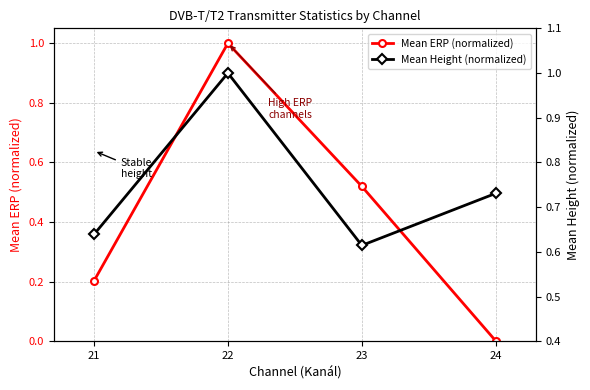

What is the difference between the maximum and minimum values in the Mean Height (normalized) series?

0.4